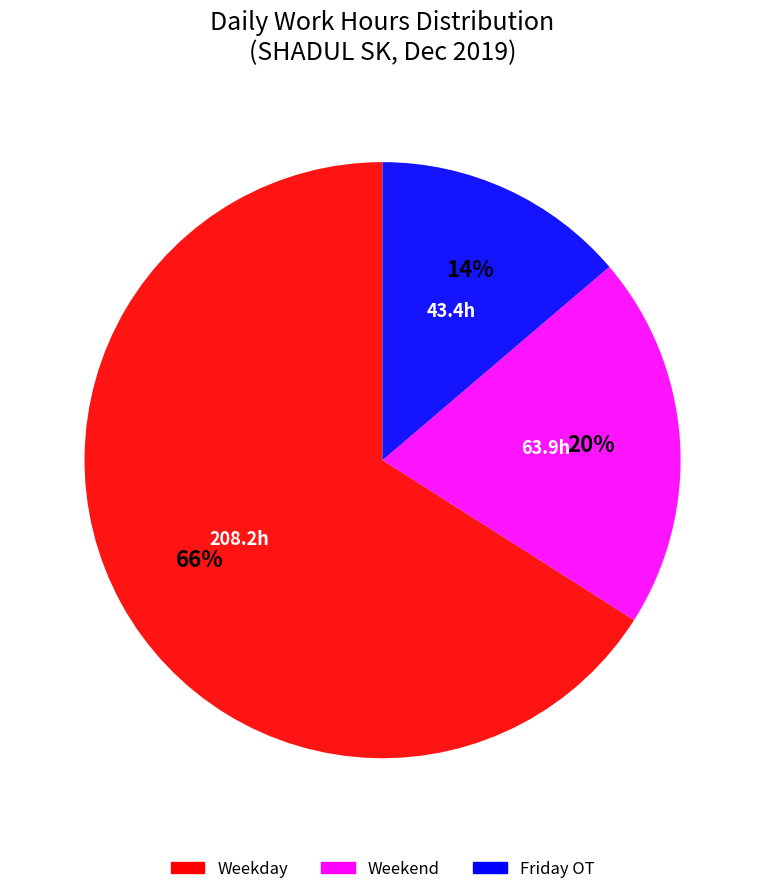

Does Weekend account for over 50% of the chart?

No